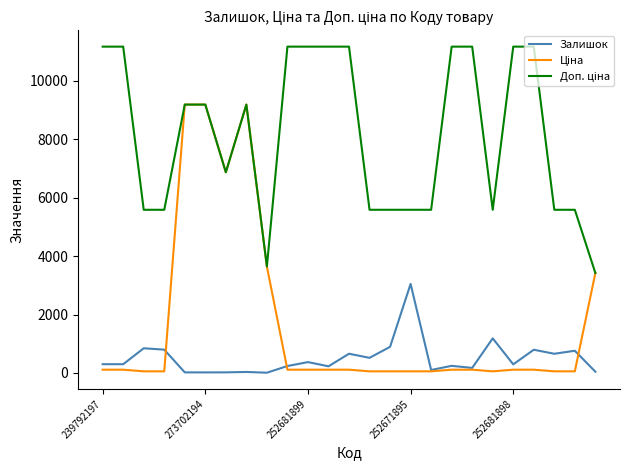

Is this an area chart (filled region under the line)?

No